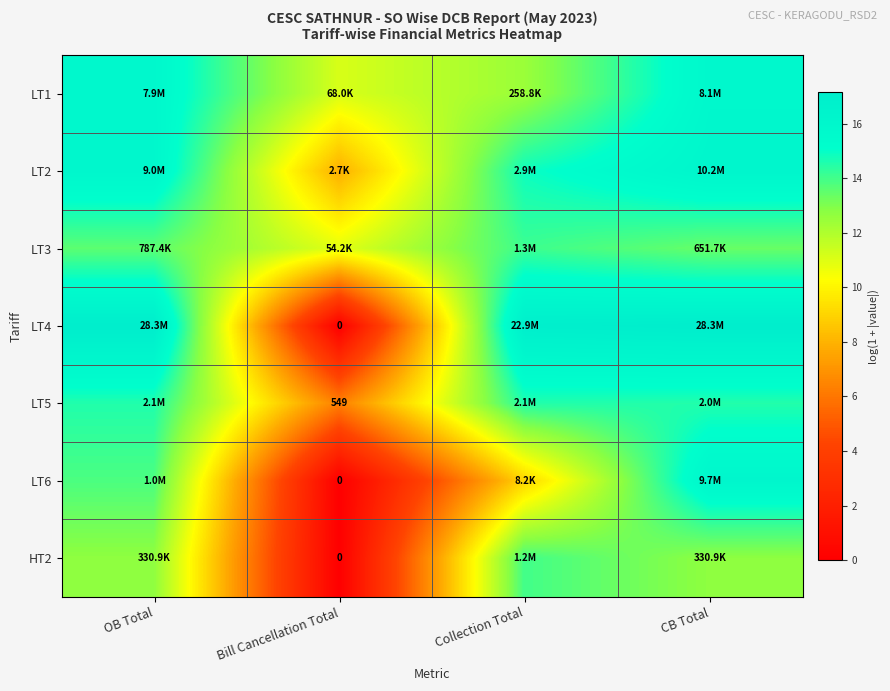

Between Bill Cancellation Total and CB Total, which is larger?

CB Total